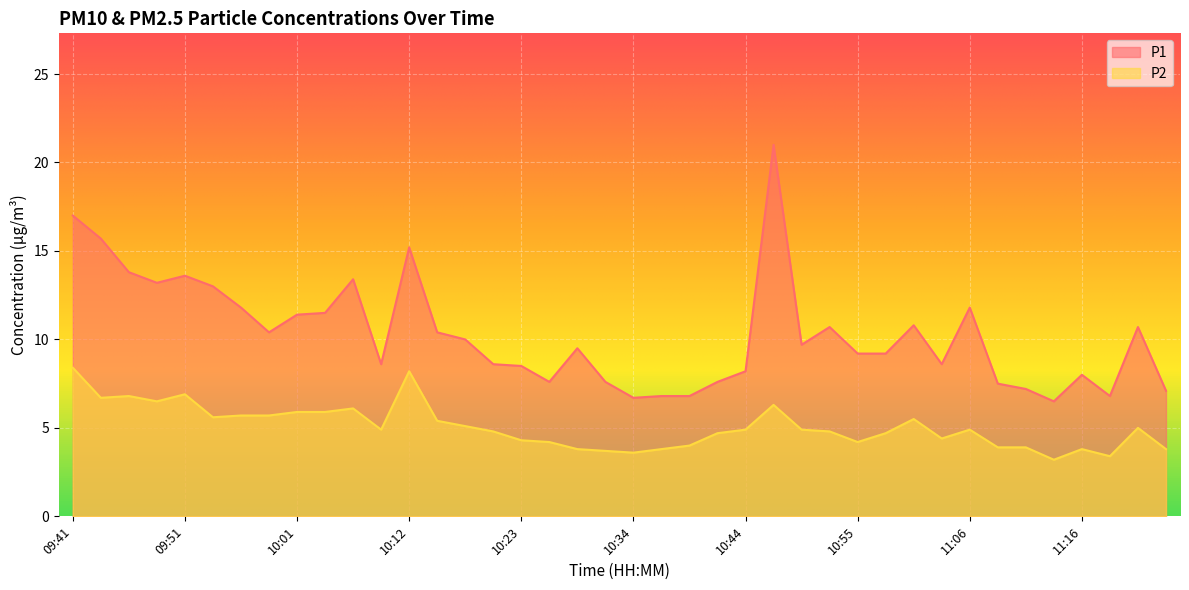

At which category does the chart reach its peak across all series?

10:47